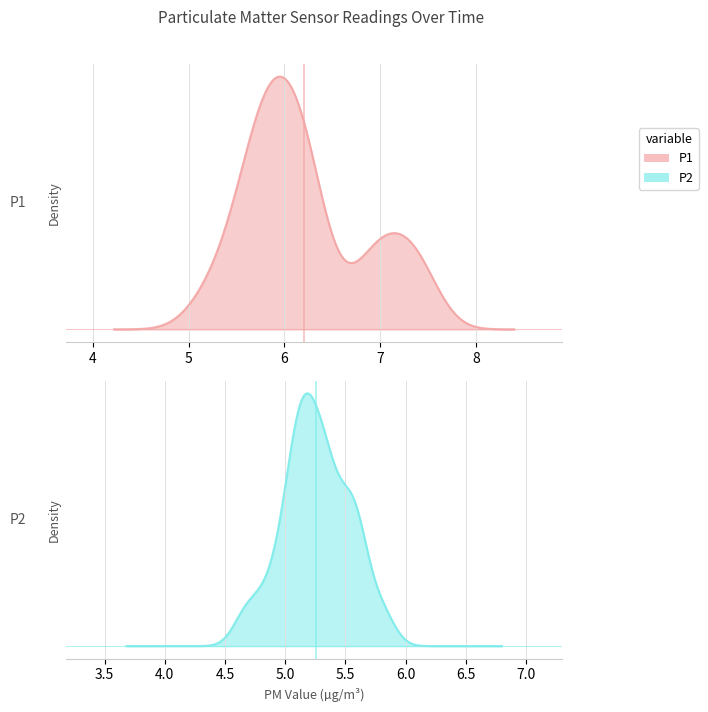

Is it true that P1 equals 1.7 at 4?

False